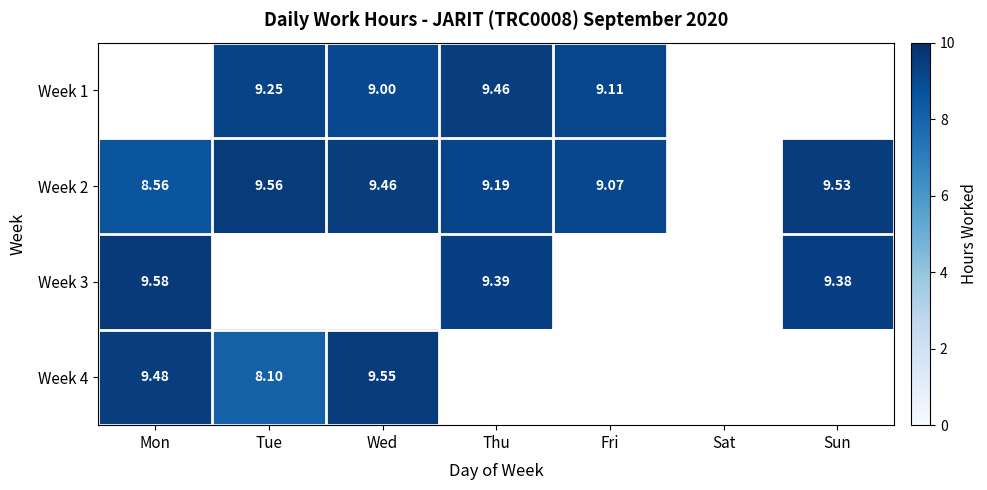

Rank the categories by Week 4 value from highest to lowest.

Wed, Mon, Tue, Thu, Fri, Sat, Sun